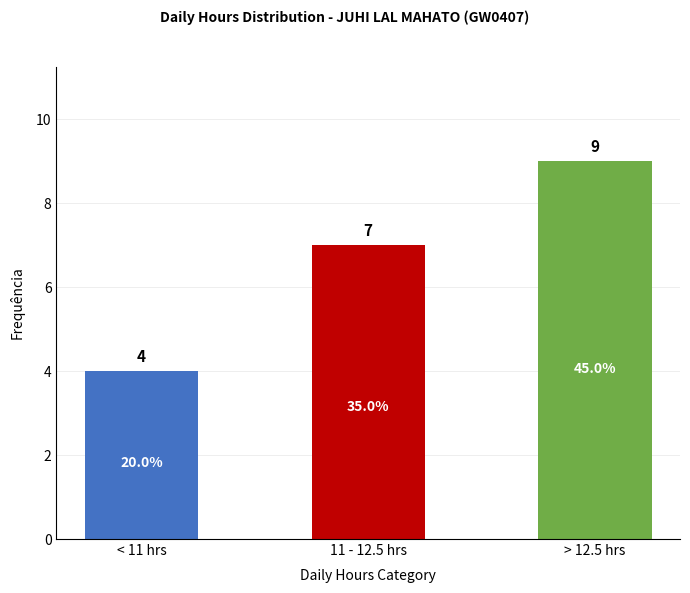

Between > 12.5 hrs and 11 - 12.5 hrs, which is larger?

> 12.5 hrs